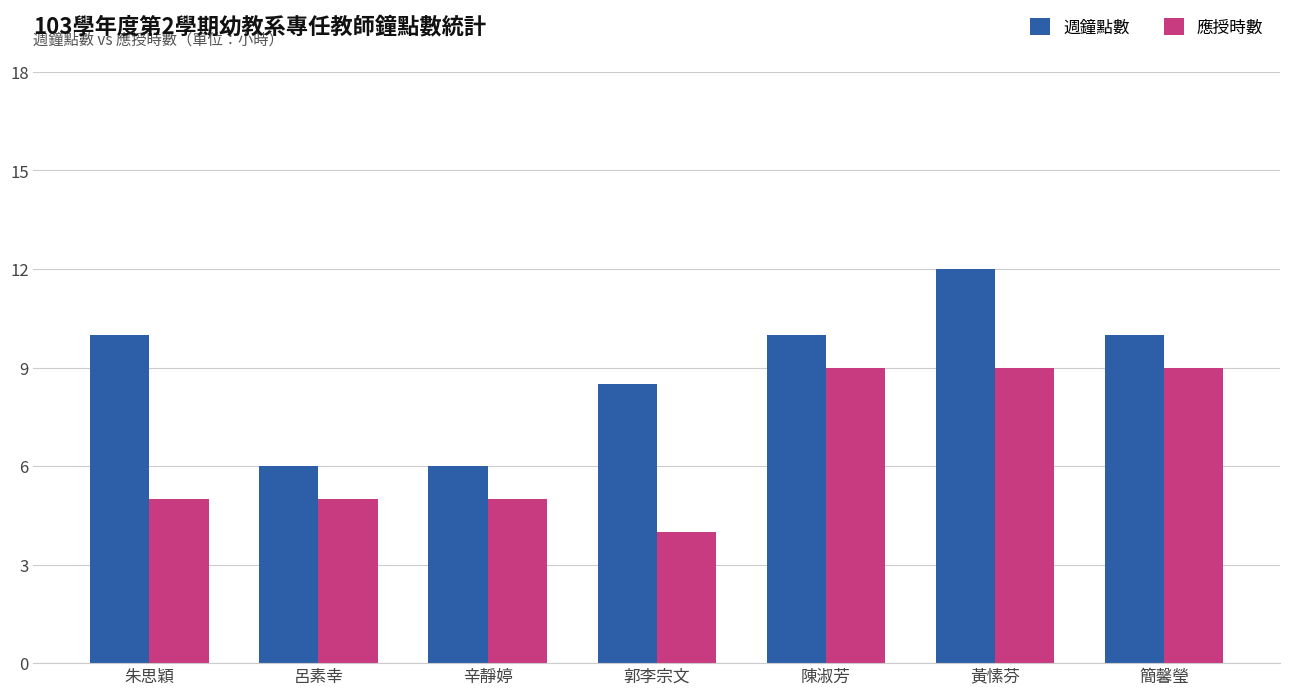

How many data points does each series have?

7